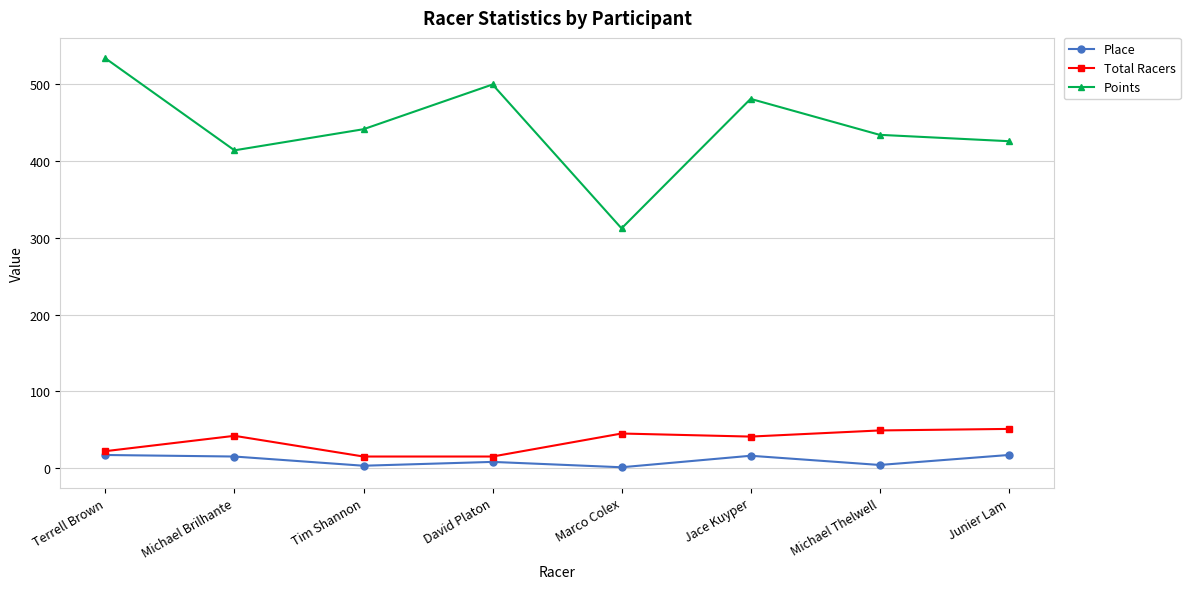

True or false: Points and Total Racers cross at least once.

False